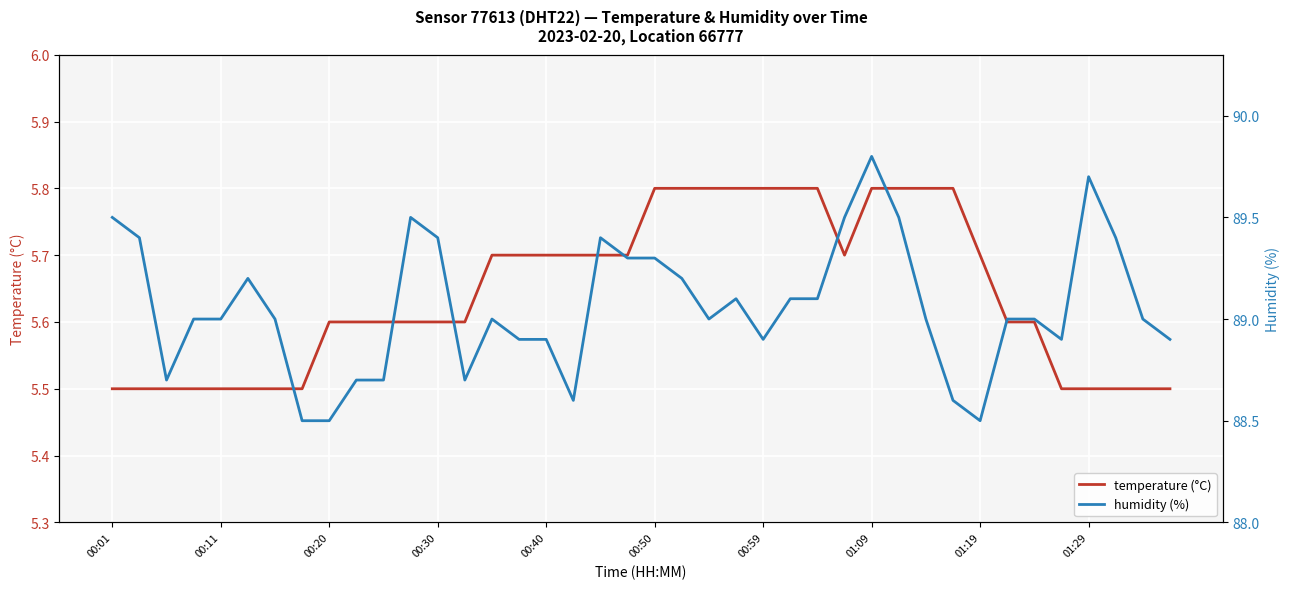

List the series in order of their overall mean, highest first.

humidity (%), temperature (°C)